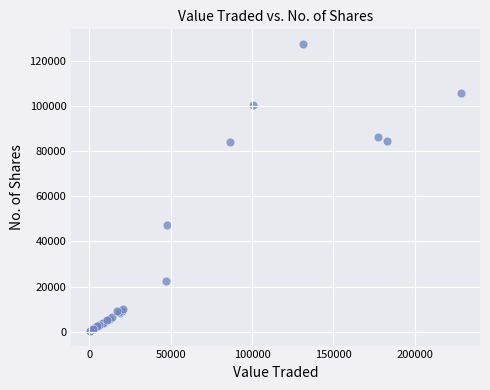

What Y value in the scatter plot is closest to 63994?

47203